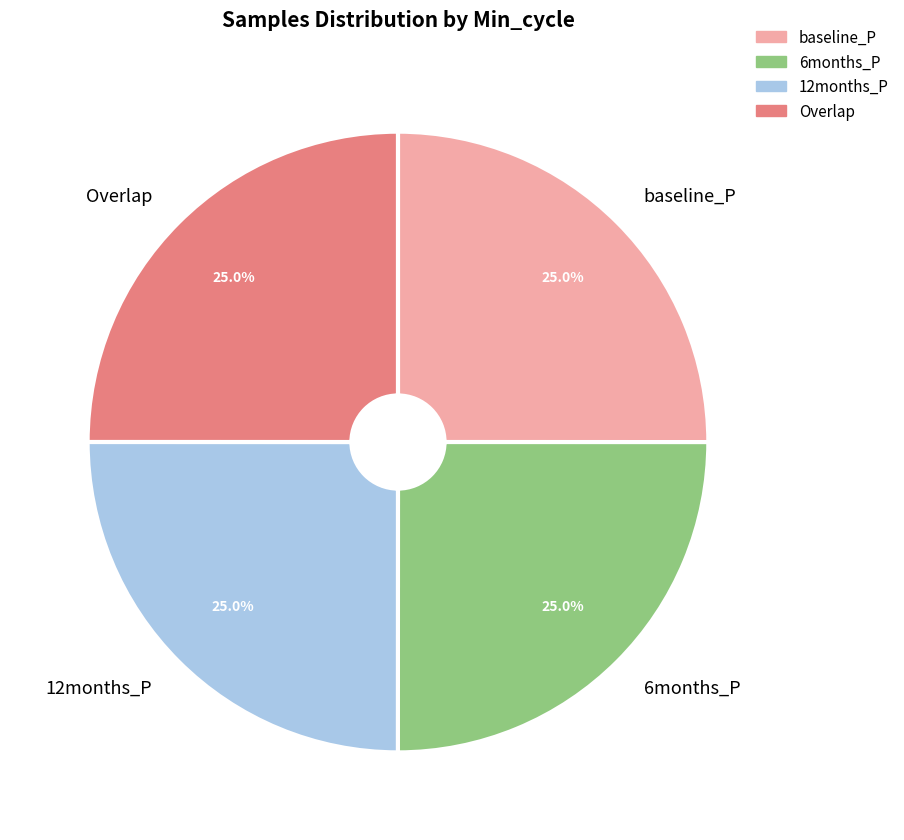

What portion of the pie excludes baseline_P?

75.0%